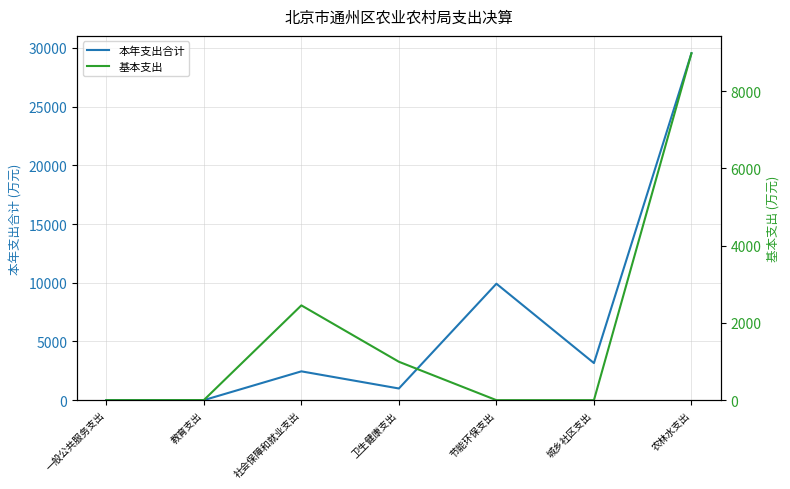

Which series has the largest total across all categories?

本年支出合计